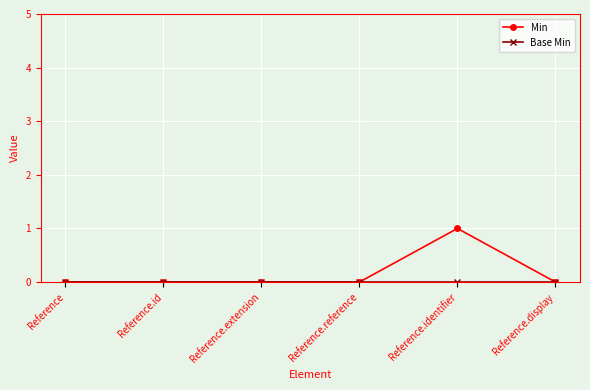

Does the chart display data point markers on the line(s)?

Yes